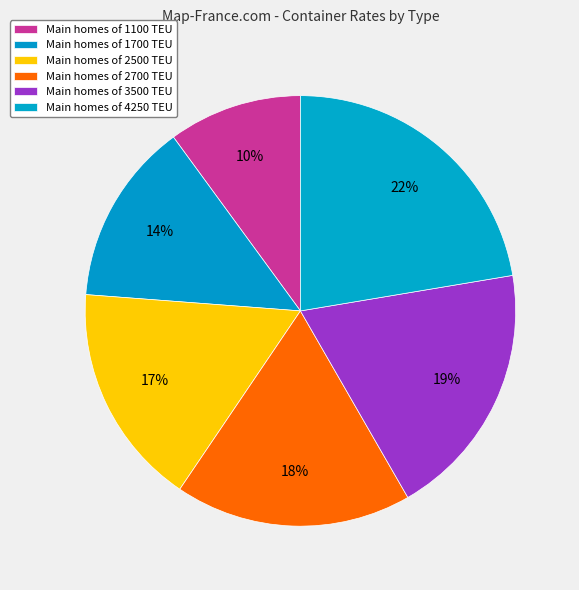

Count the number of slices in the pie.

6